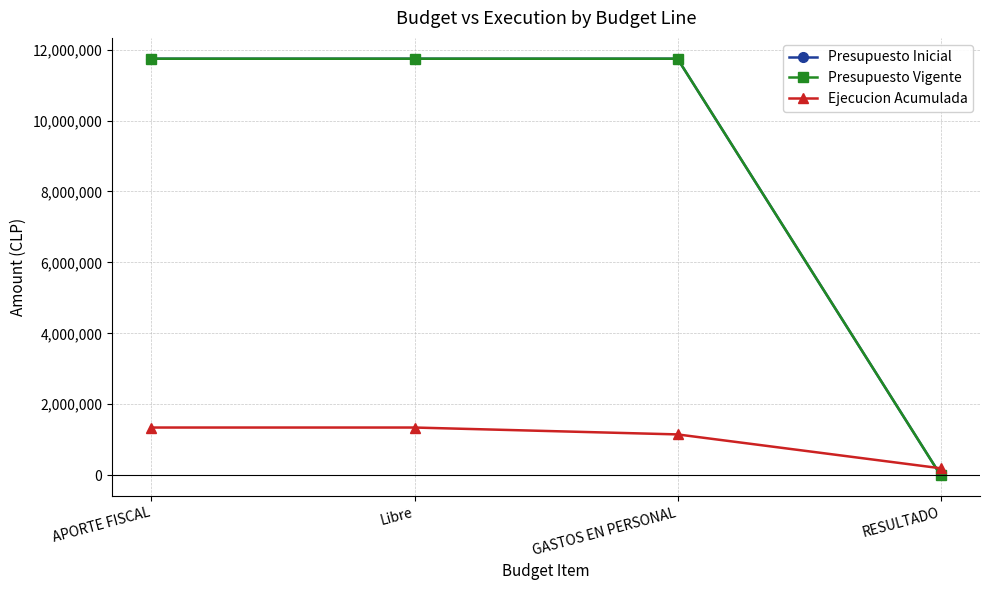

Which has a higher value, GASTOS EN PERSONAL or Libre?

GASTOS EN PERSONAL